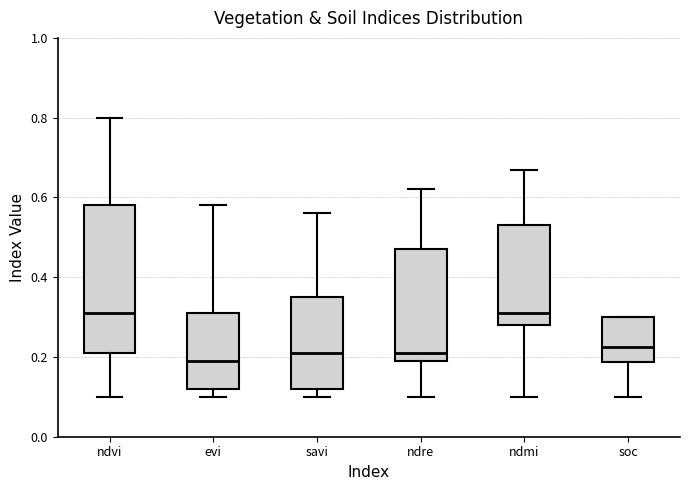

Comparing the boxes themselves (not the whiskers), which one is the tallest?

ndvi